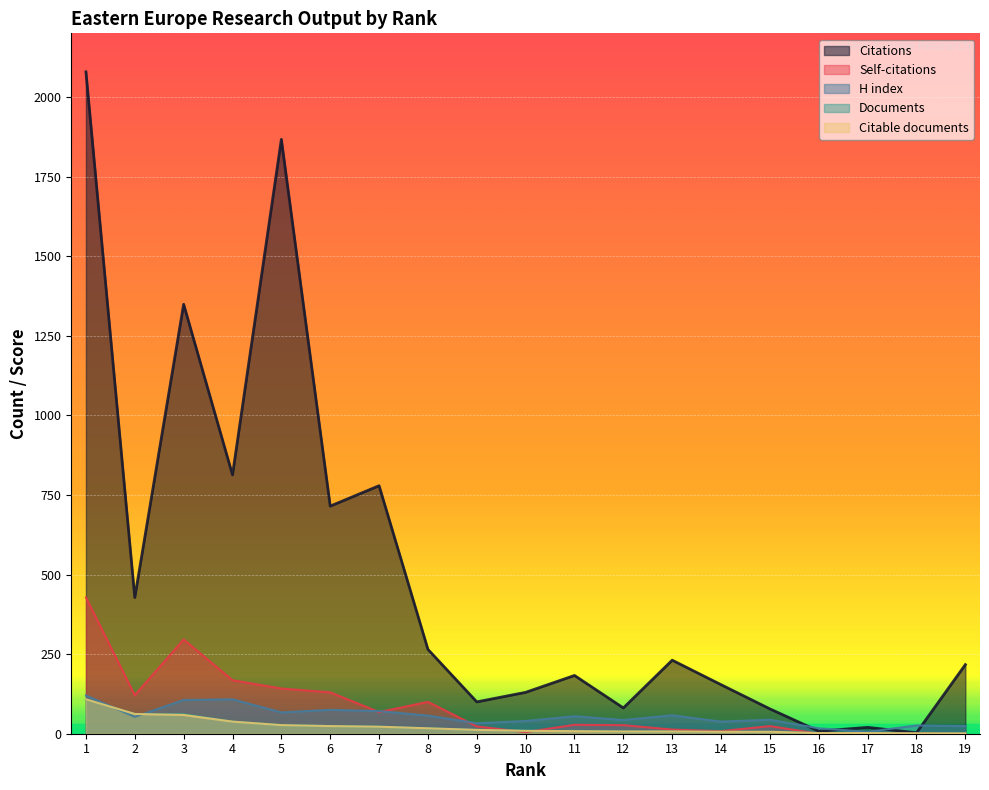

At which category does Self-citations reach its first local valley?

2